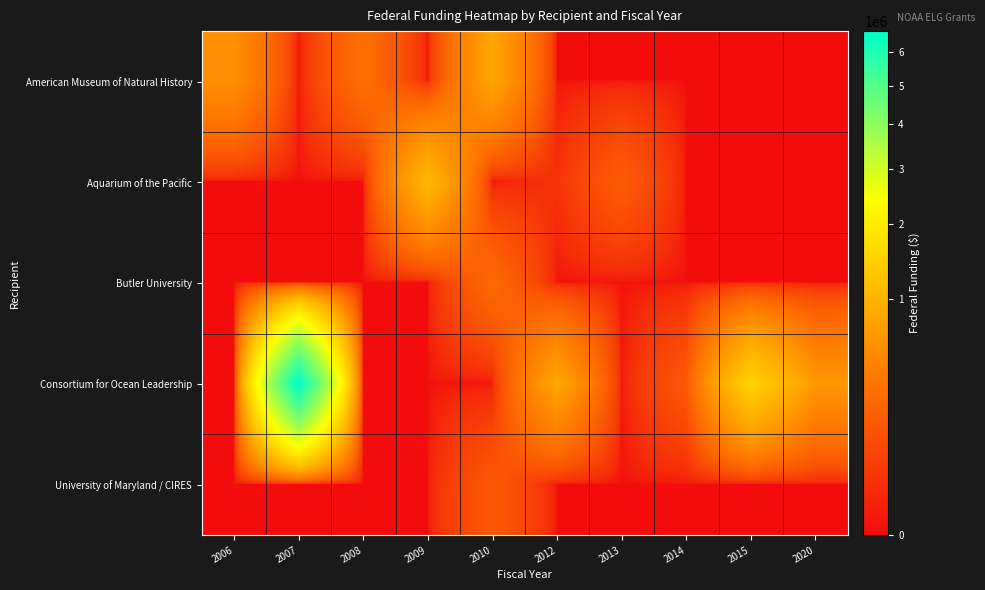

Reading right to left, extract all data points from this chart.

American Museum of Natural History: 2020=0	2015=0	2014=0	2013=0	2012=0	2010=826112	2009=0	2008=300000	2007=0	2006=580665
Aquarium of the Pacific: 2020=0	2015=0	2014=0	2013=174431	2012=25000	2010=0	2009=1086936	2008=0	2007=0	2006=0
Butler University: 2020=0	2015=0	2014=0	2013=0	2012=0	2010=259770	2009=0	2008=0	2007=0	2006=0
Consortium for Ocean Leadership: 2020=660517	2015=1500000	2014=154934	2013=0	2012=834990	2010=0	2009=0	2008=0	2007=6670500	2006=0
University of Maryland / CIRES: 2020=0	2015=0	2014=0	2013=0	2012=0	2010=158250	2009=0	2008=0	2007=0	2006=0